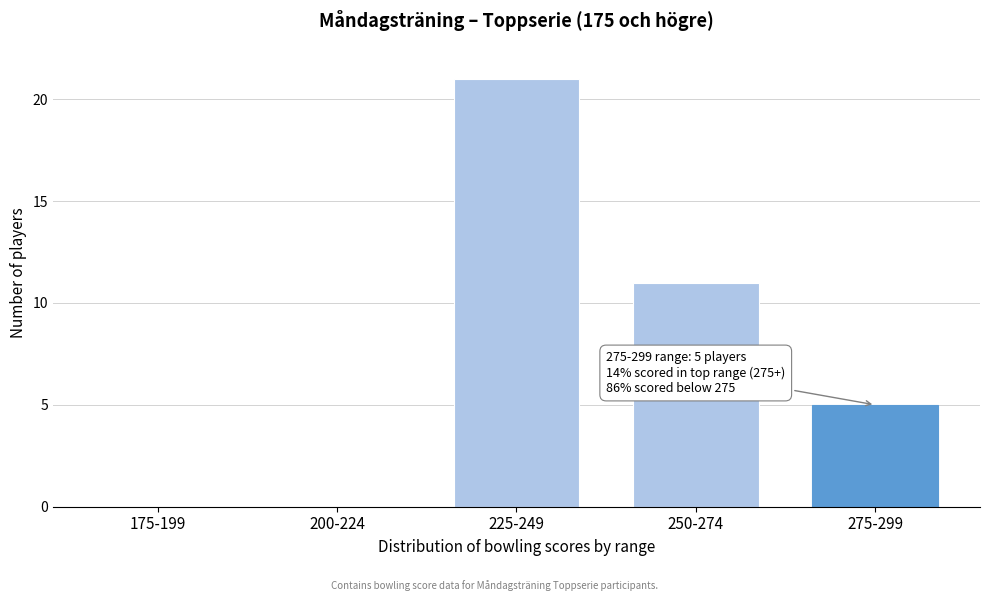

Reading left to right, transcribe all the data shown in this chart.

175-199=0	200-224=0	225-249=21	250-274=11	275-299=5